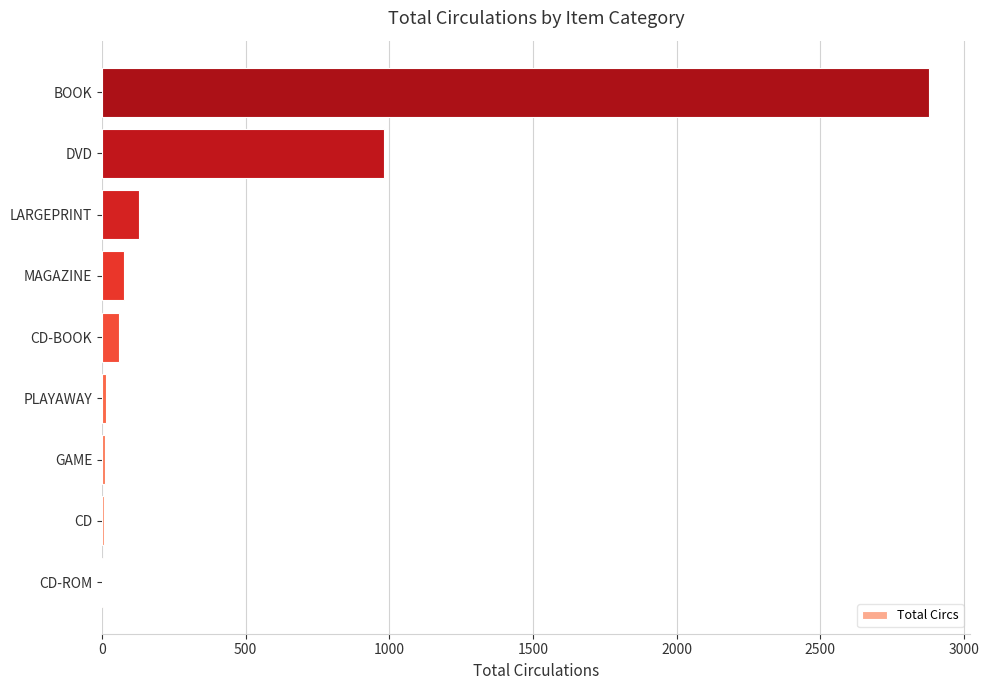

Where is the data nearest to the value 1440?

DVD